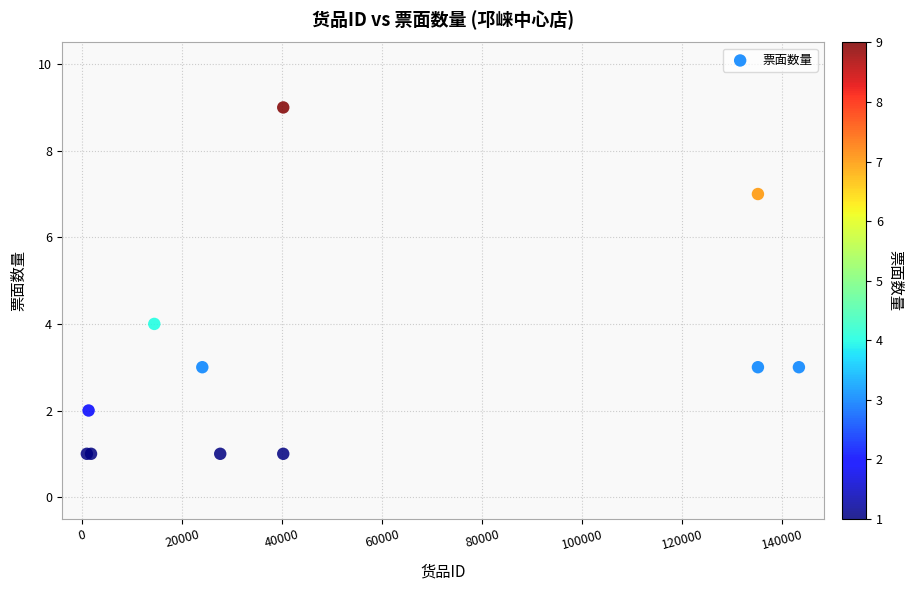

What Y value in the scatter plot is closest to 5?

4